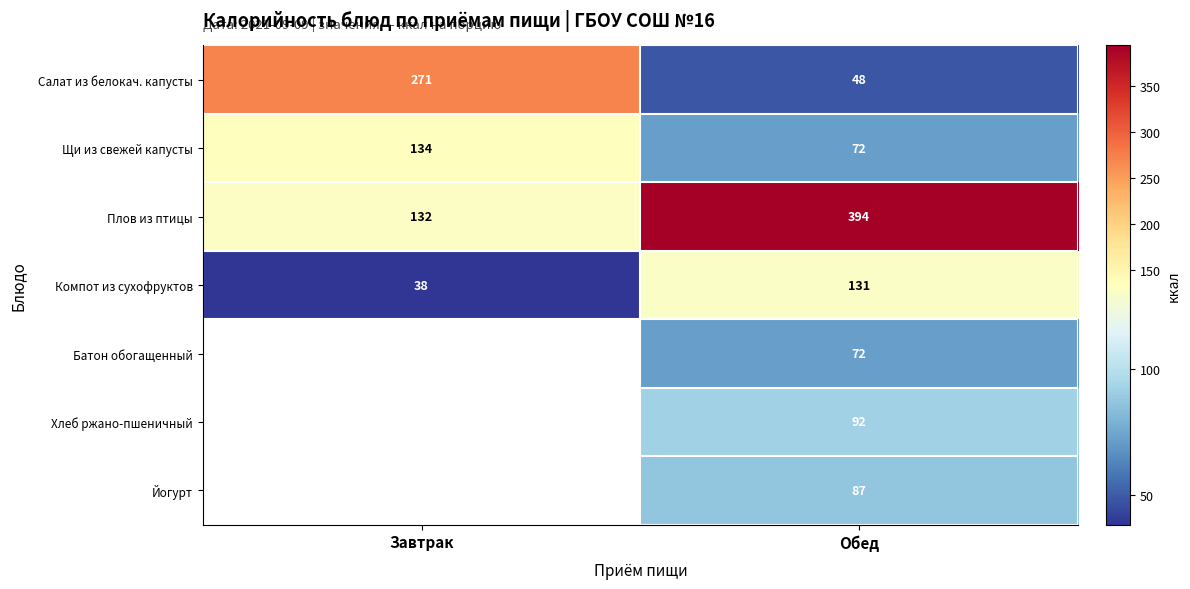

What is the minimum value shown in the chart?

38.0